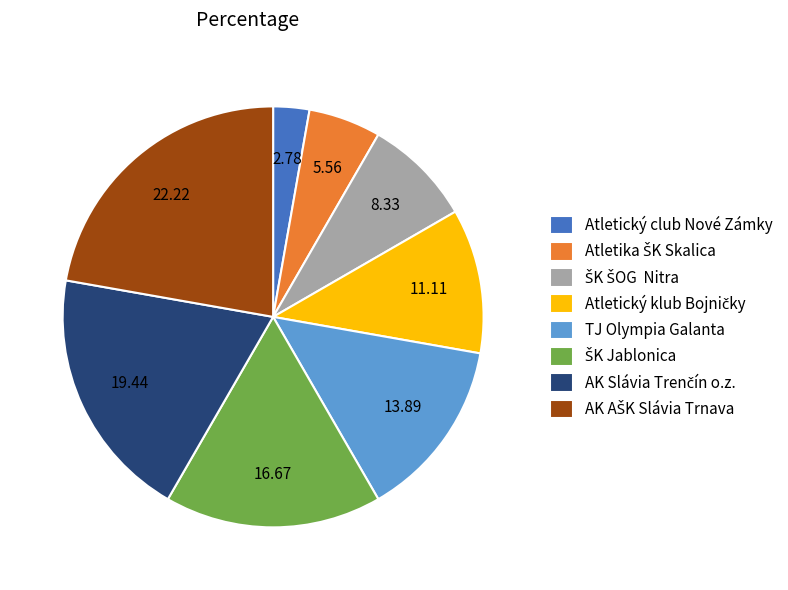

Does Atletický club Nové Zámky represent more than half of the total?

No